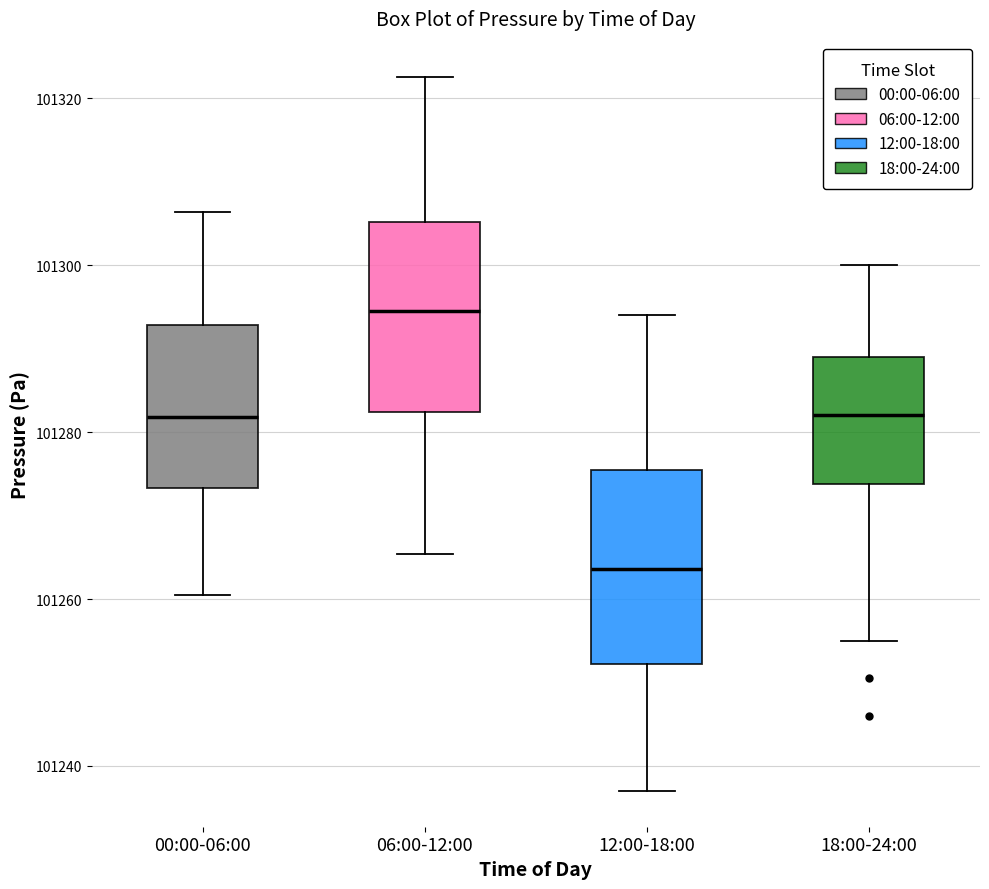

Where is the upper edge of the box for 18:00-24:00 on the y-axis? The values are not printed on the chart, so give them approximately, as read against the axis.

101290